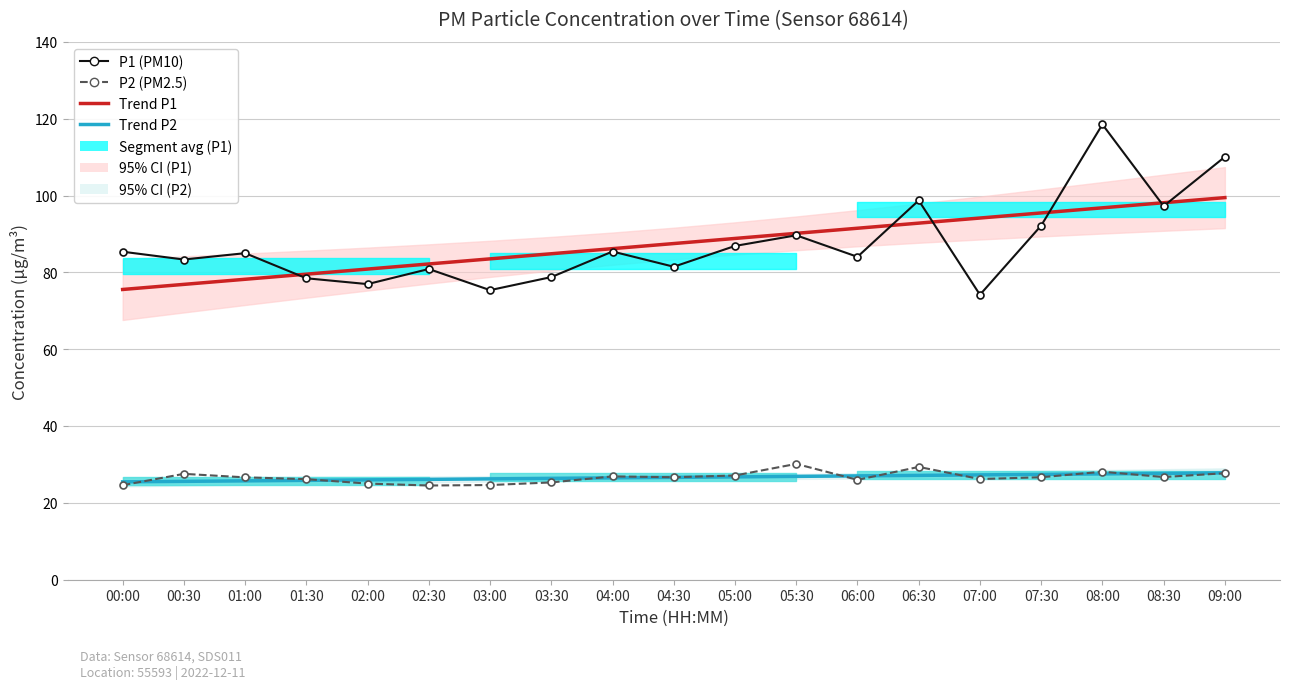

What is the difference between the maximum and second lowest values in the P2 (PM2.5) series?

5.5